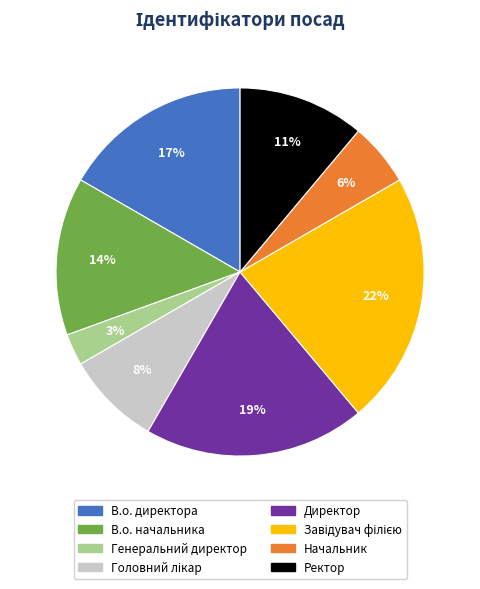

The В.о. директора slice represents 24% of the pie. True or false?

False